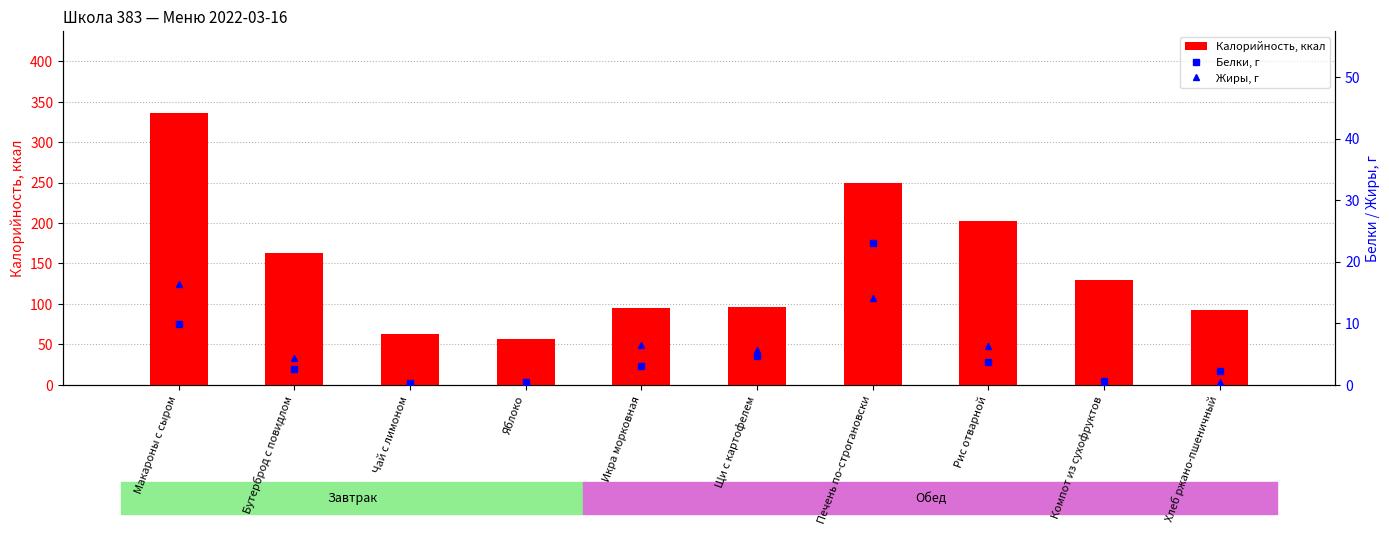

Reading left to right, transcribe all the data shown in this chart.

Калорийность, ккал: 336.5	163.1	63.0	56.4	94.4	96.8	249.2	203.0	130.0	92.8
Белки, г: 9.8	2.5	0.3	0.5	3.0	4.7	23.0	3.7	0.6	2.2
Жиры, г: 16.3	4.4	0.1	0.5	6.5	5.7	14.1	6.3	0.1	0.4